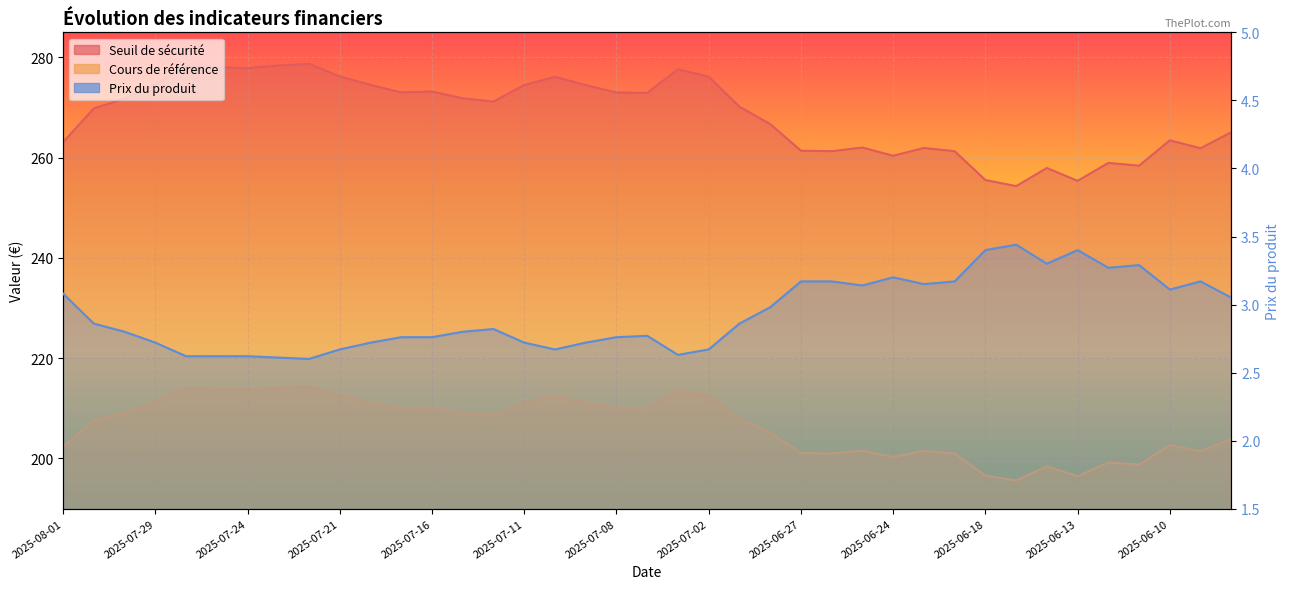

What is the approximate value of Seuil de sécurité at 2025-07-01?

270.2